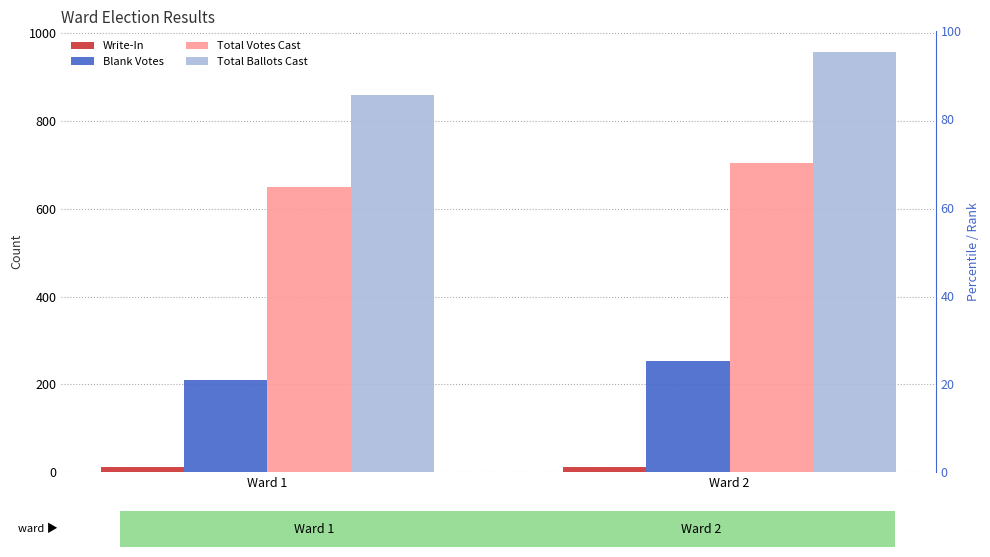

Reading left to right, list all the values displayed in this chart.

Write-In: 11	12
Blank Votes: 209	253
Total Votes Cast: 650	704
Total Ballots Cast: 859	957